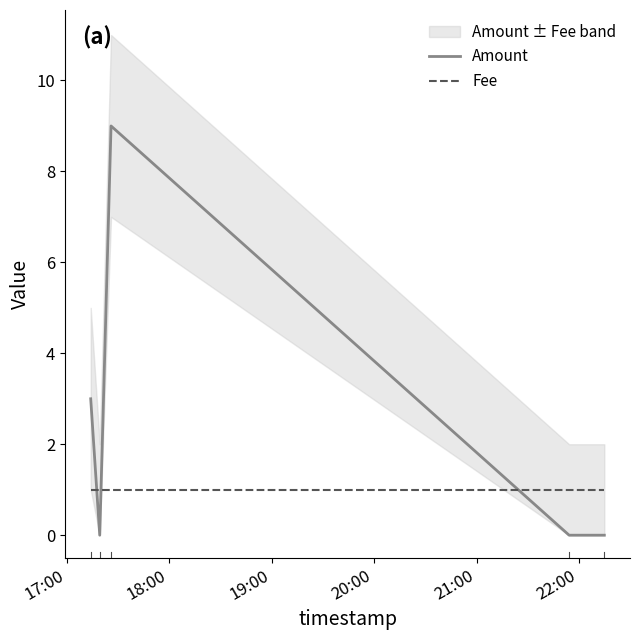

Which series ends up on top after the final intersection of Fee and Amount?

Fee